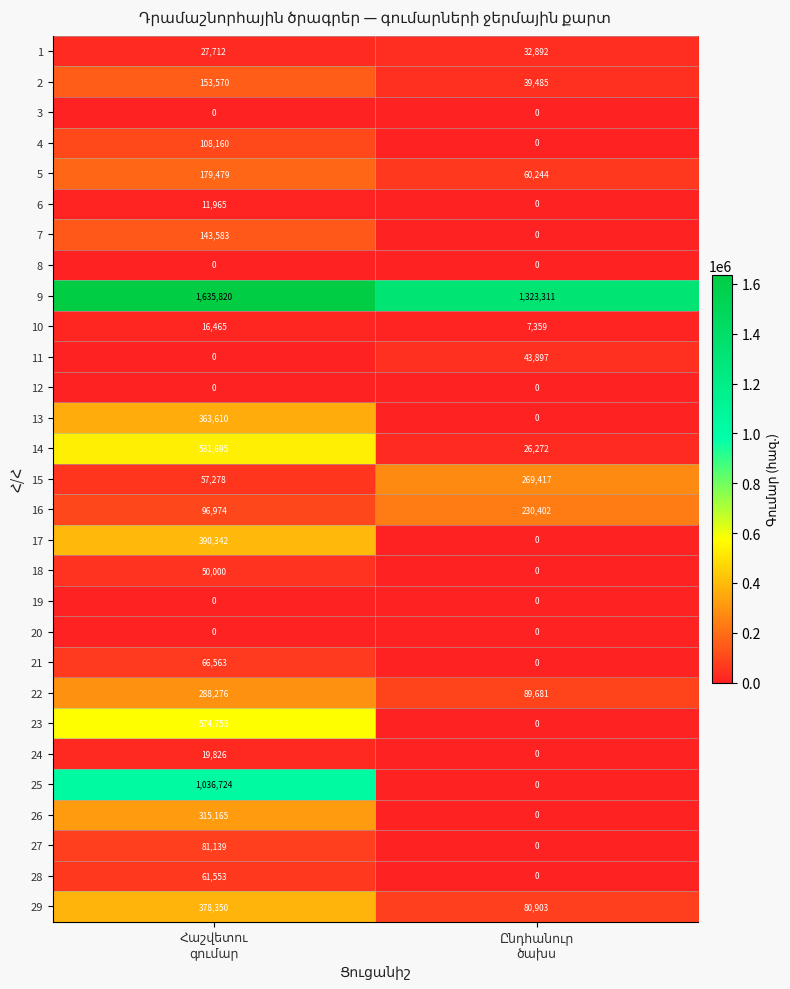

Which series has the largest range (max minus min)?

25